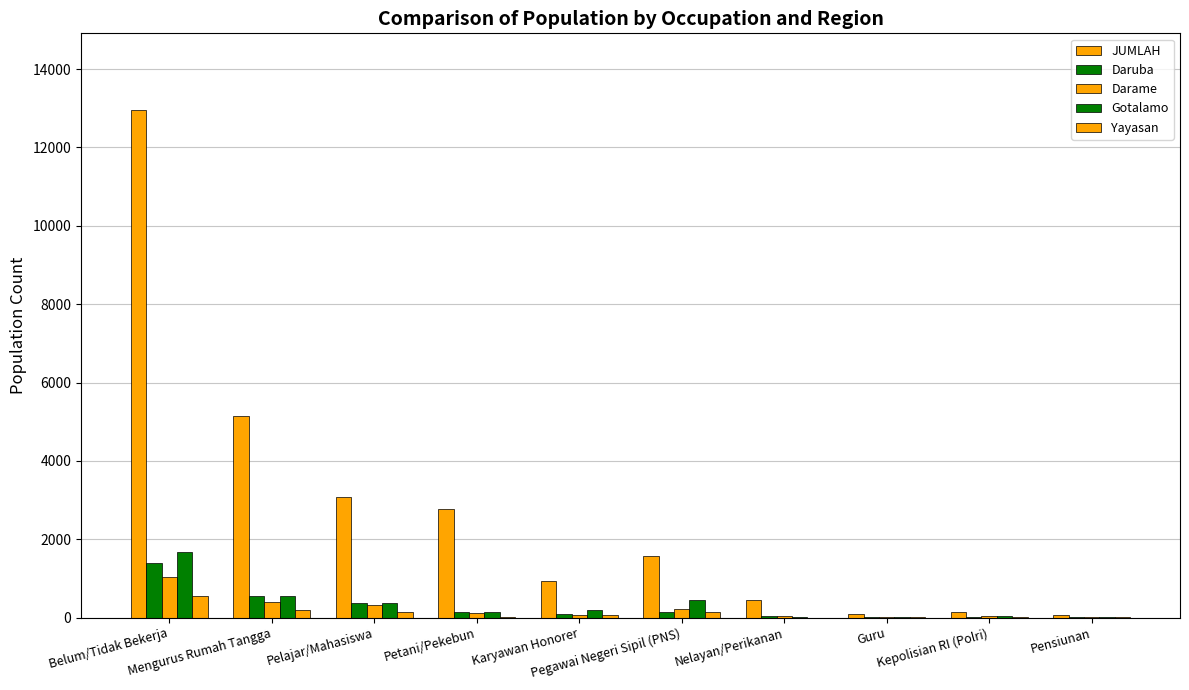

What is the label of the 7th bar from the right?

Petani/Pekebun